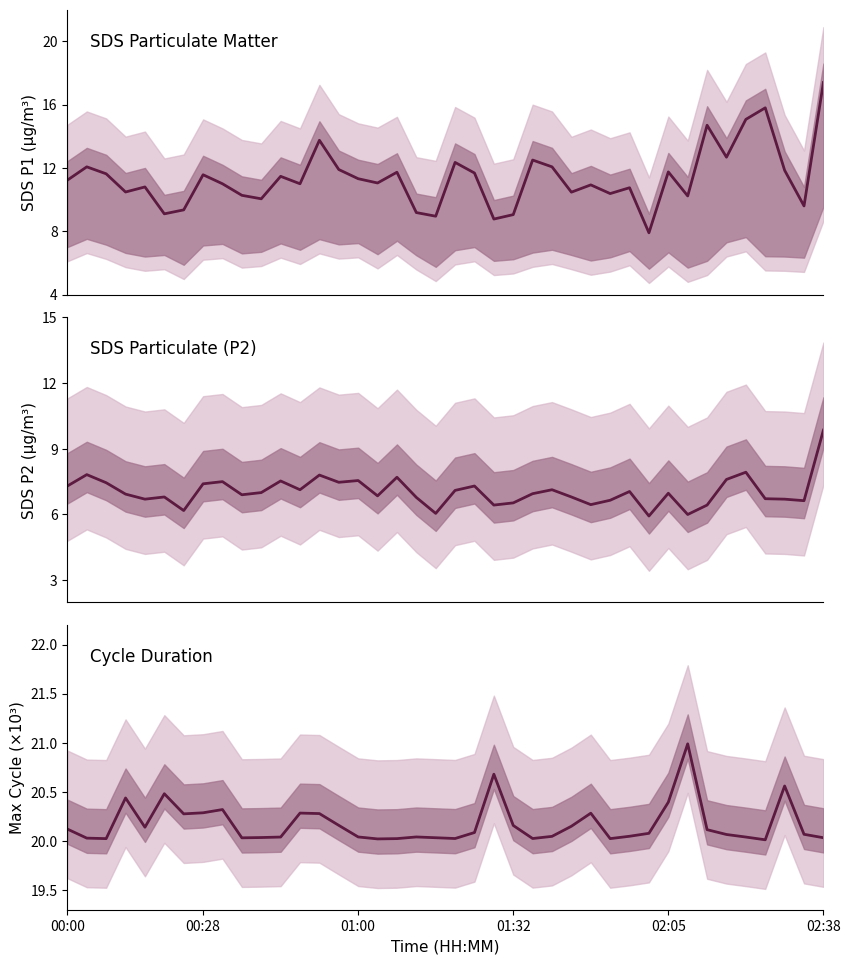

True or false: Max_cycle and SDS_P1 intersect in this chart.

False